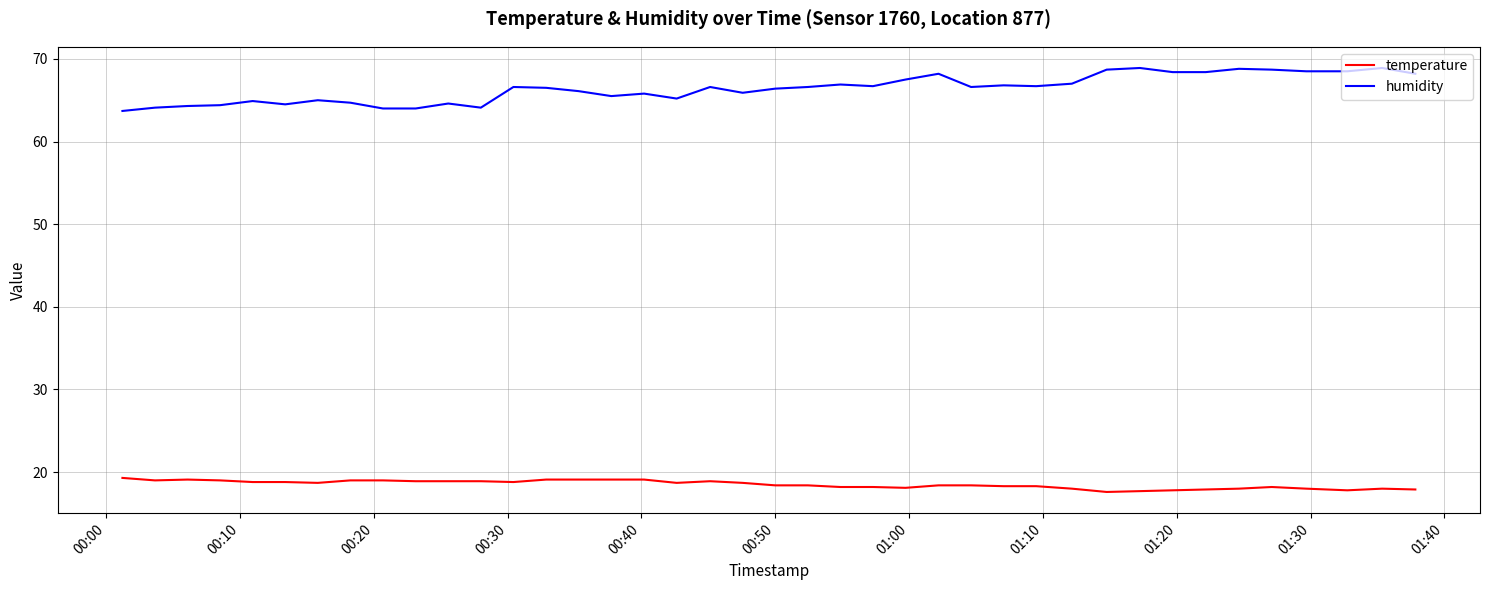

List the series in order of their peak value, highest first.

humidity, temperature